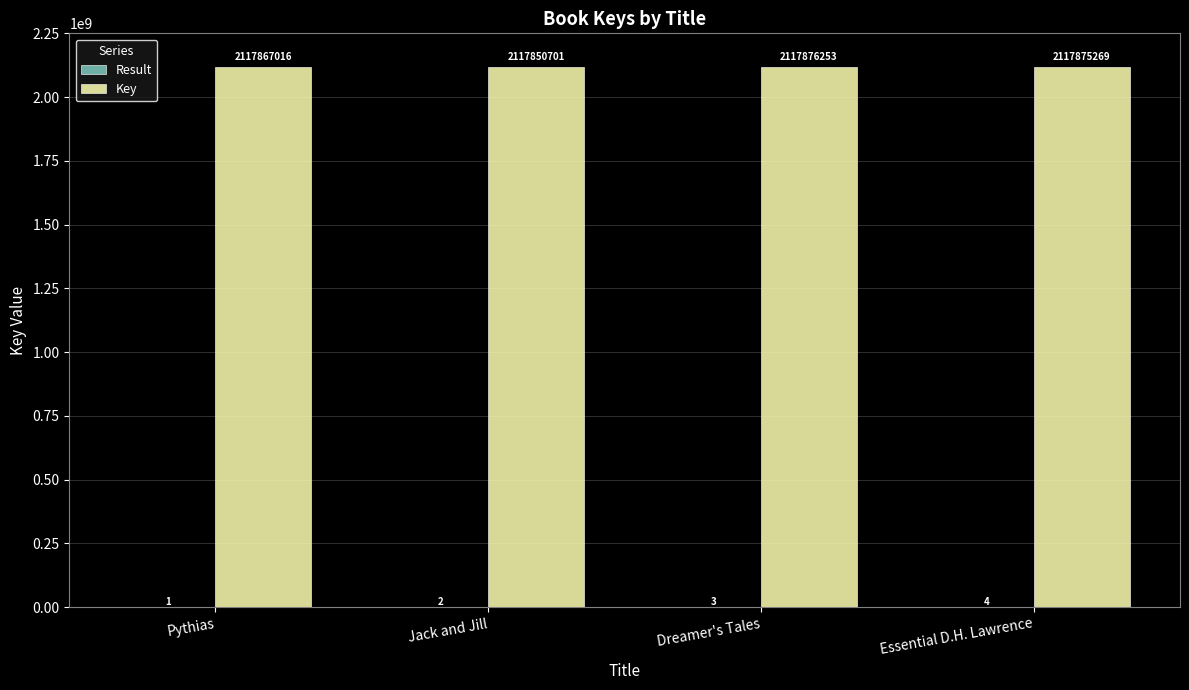

Is it true that Key equals 447927844 at Jack and Jill?

False